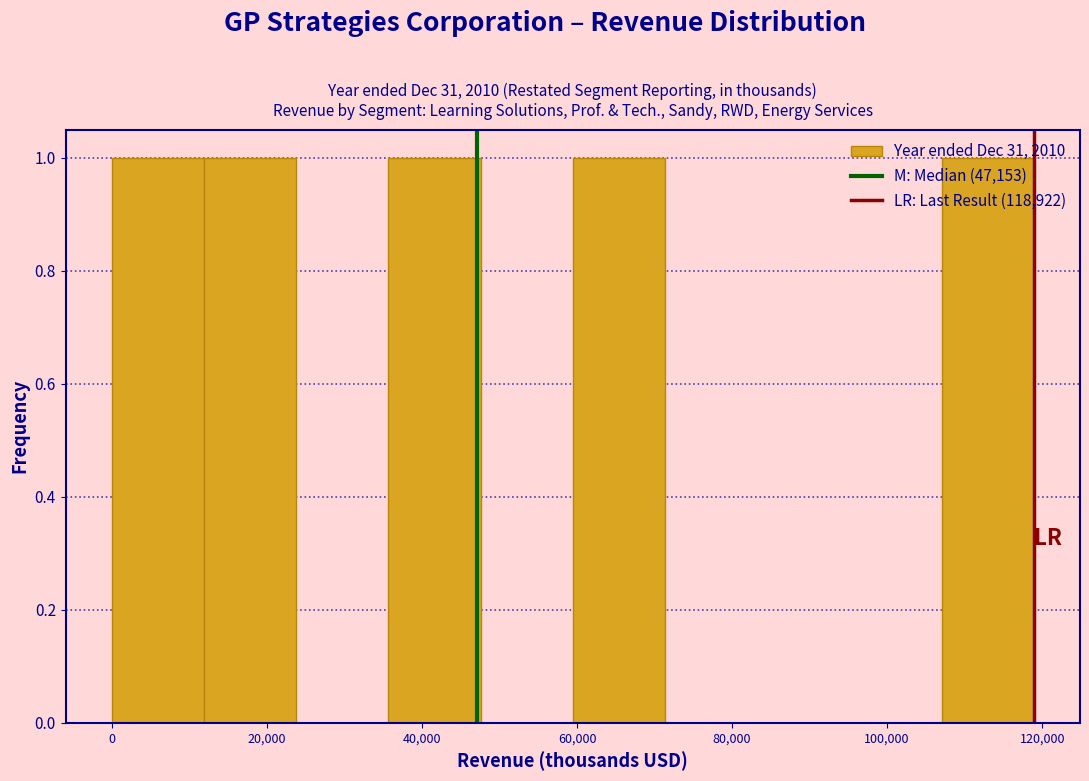

Reading left to right, list every bar in this chart as the range it spans on the x-axis followed by its height. Neither the bar edges nor the heights are printed on the chart, so give them approximately, as read against the axes.

0 to 12000: 1
12000 to 24000: 1
24000 to 36000: 0
36000 to 48000: 1
48000 to 60000: 0
60000 to 72000: 1
72000 to 84000: 0
84000 to 96000: 0
96000 to 108000: 0
108000 to 118000: 1